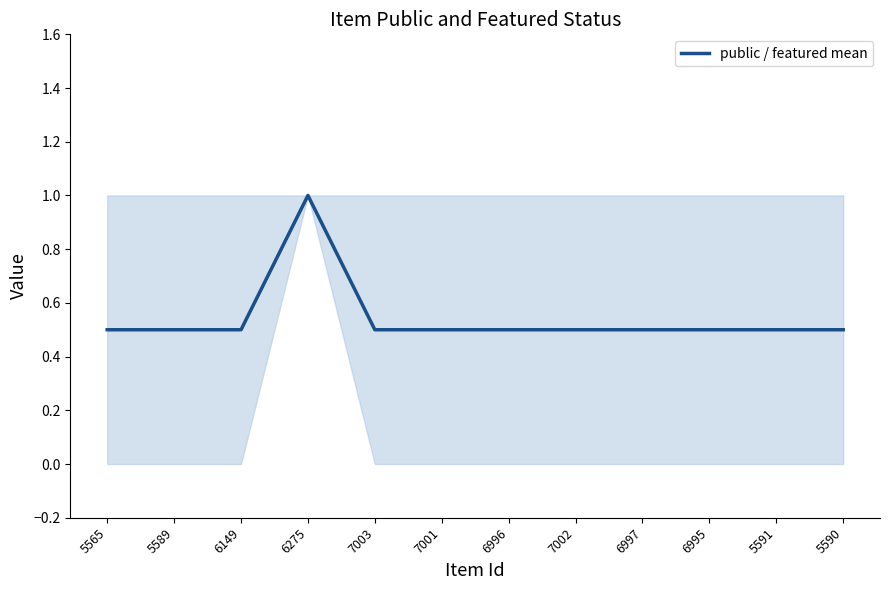

Is it true that the value at 6996 is 0.7?

False